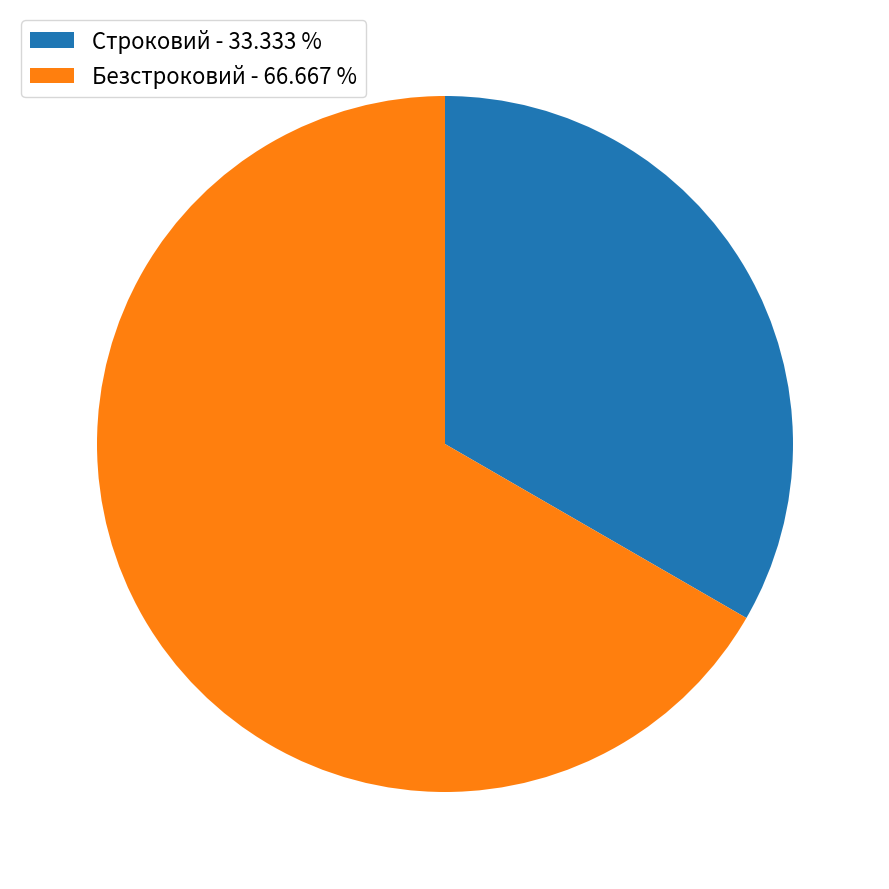

Do Строковий - 33.333 % and Безстроковий - 66.667 % together represent more than half of the pie?

Yes